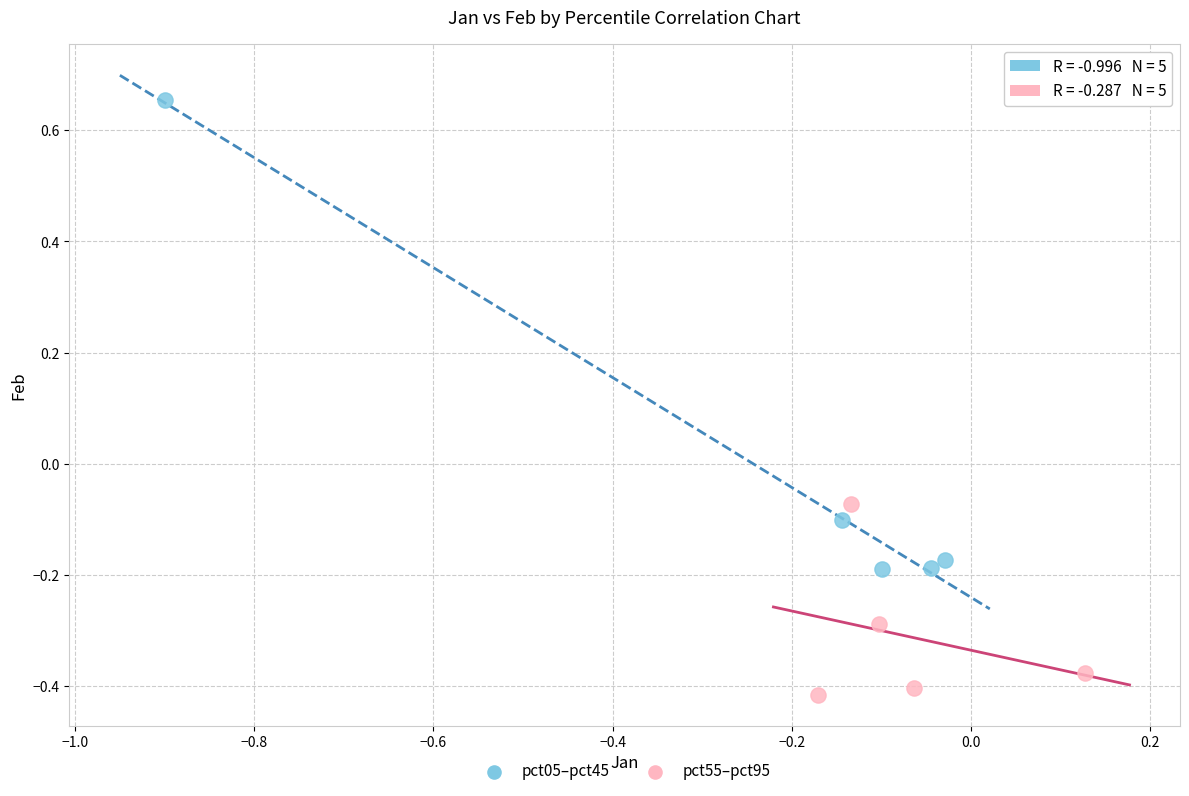

Which series contains the highest Y value?

pct05–pct45